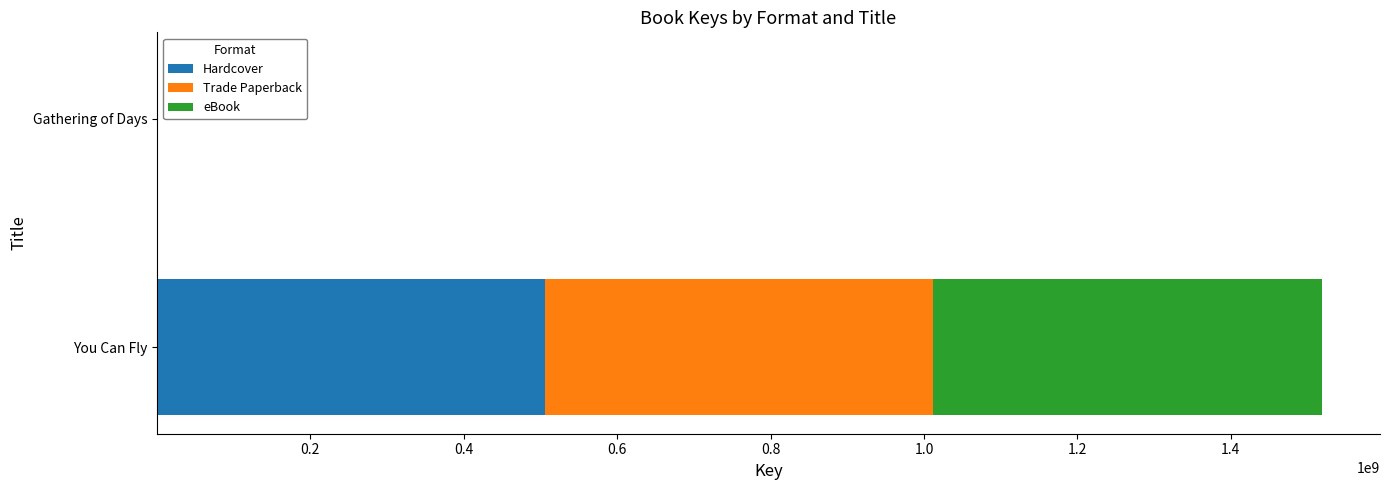

At which label does Hardcover reach its peak?

You Can Fly